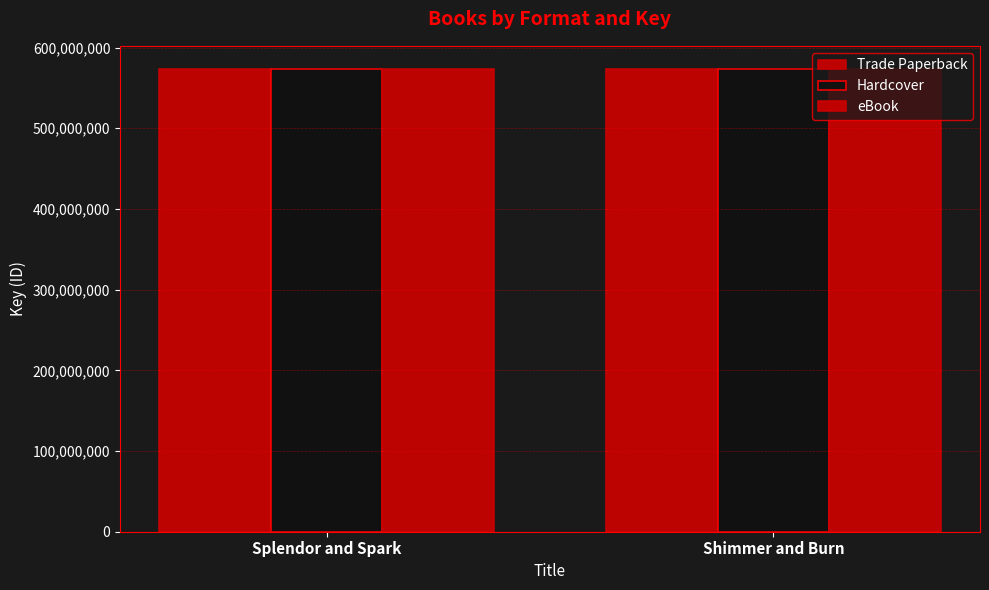

How many data points in eBook are less than 573410960?

1